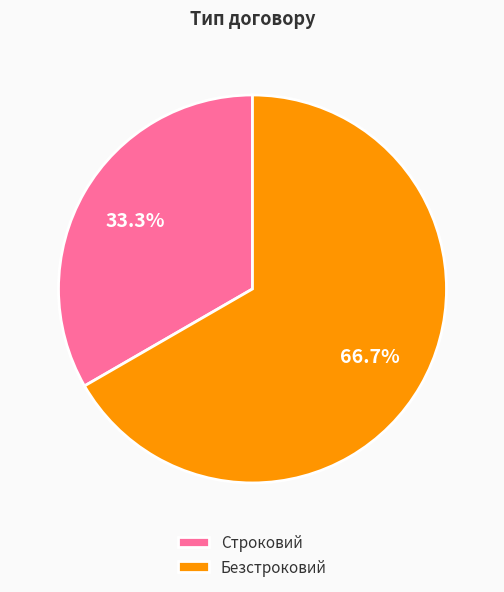

Between Строковий and Безстроковий, which is larger?

Безстроковий